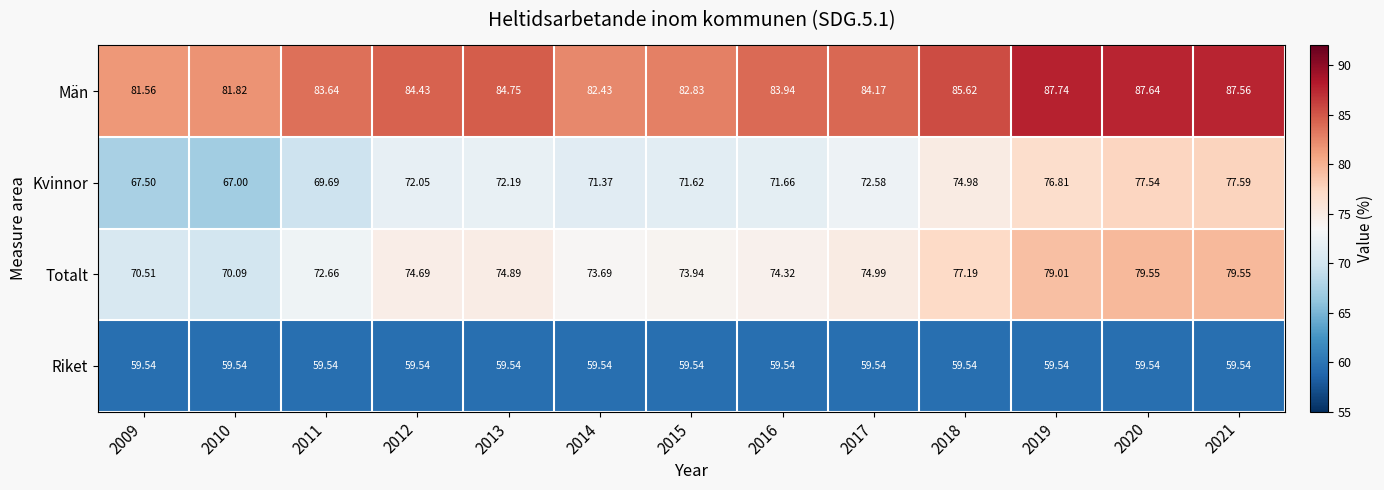

What is the total value across all series at 2018?

297.3